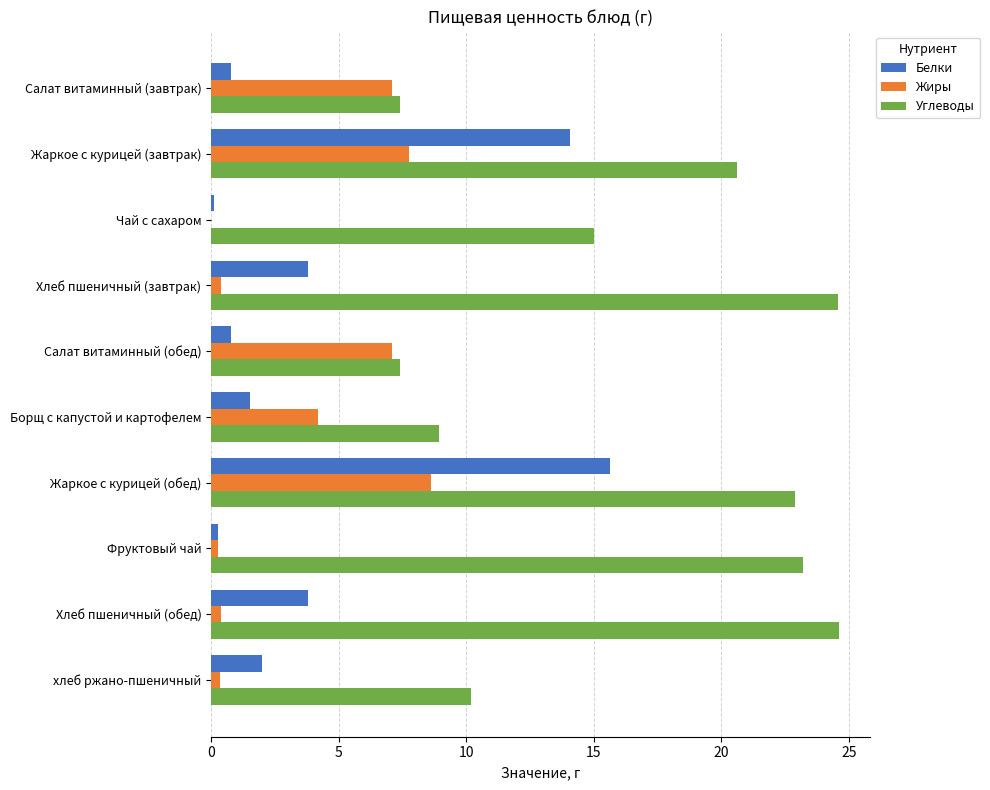

What is the sum of all Углеводы values?

164.9